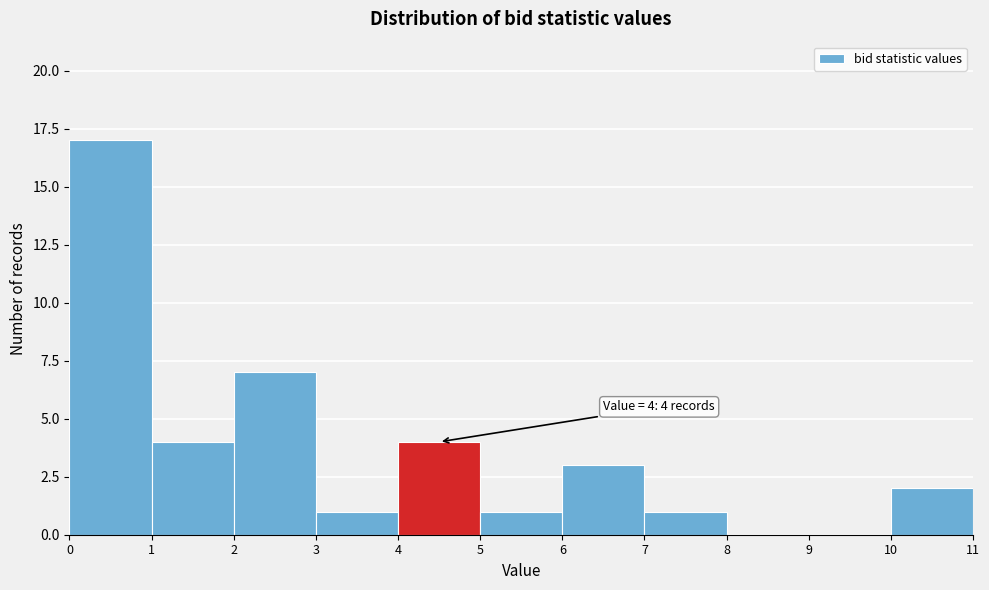

Which range on the x-axis has the tallest bar?

0 to 1